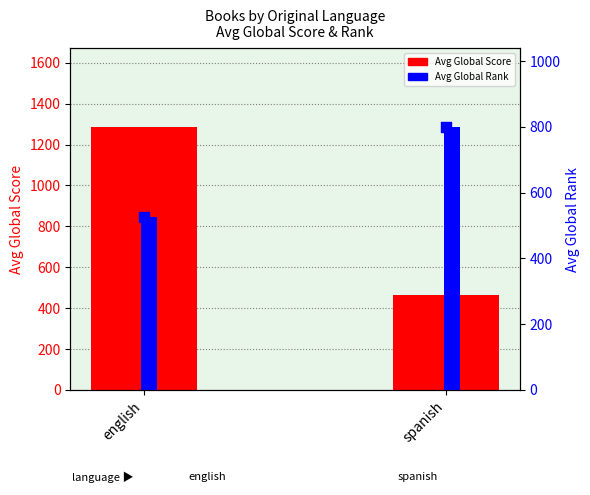

Which series reaches the minimum Y coordinate?

Avg Global Score